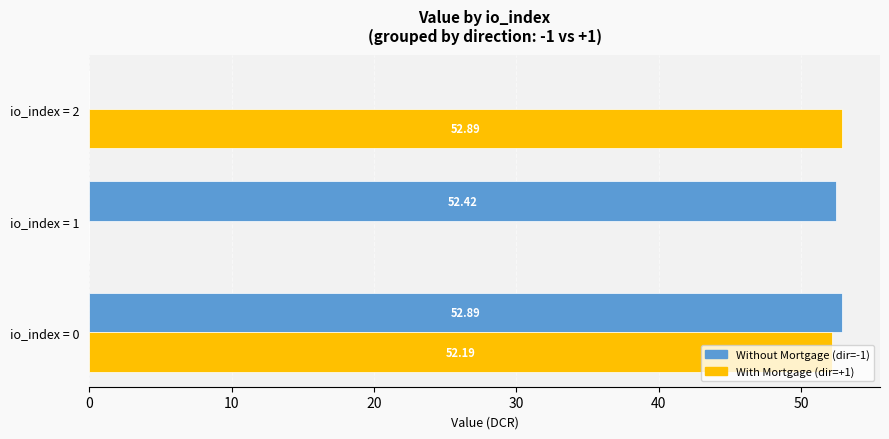

Between io_index = 0 and io_index = 1, which series saw the biggest shift?

With Mortgage (dir=+1)